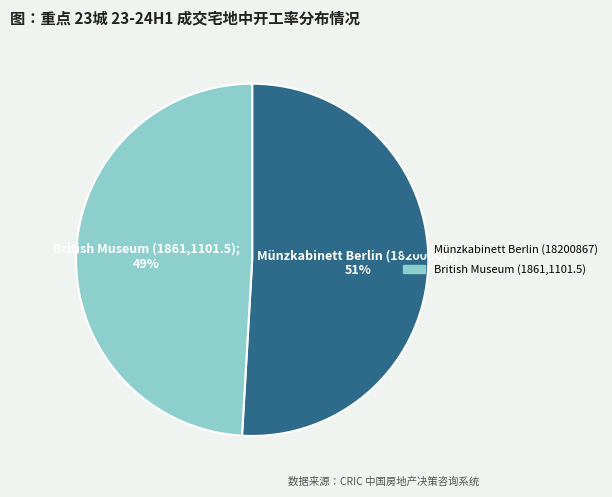

Which category has the smallest portion of the pie?

British Museum (1861,1101.5)